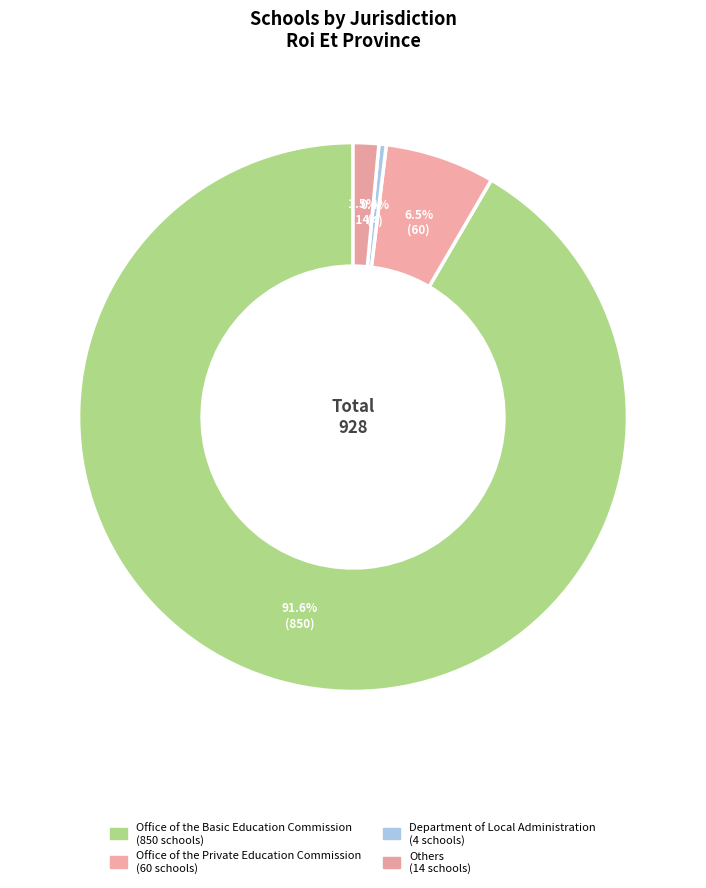

Count the number of slices in the pie.

4